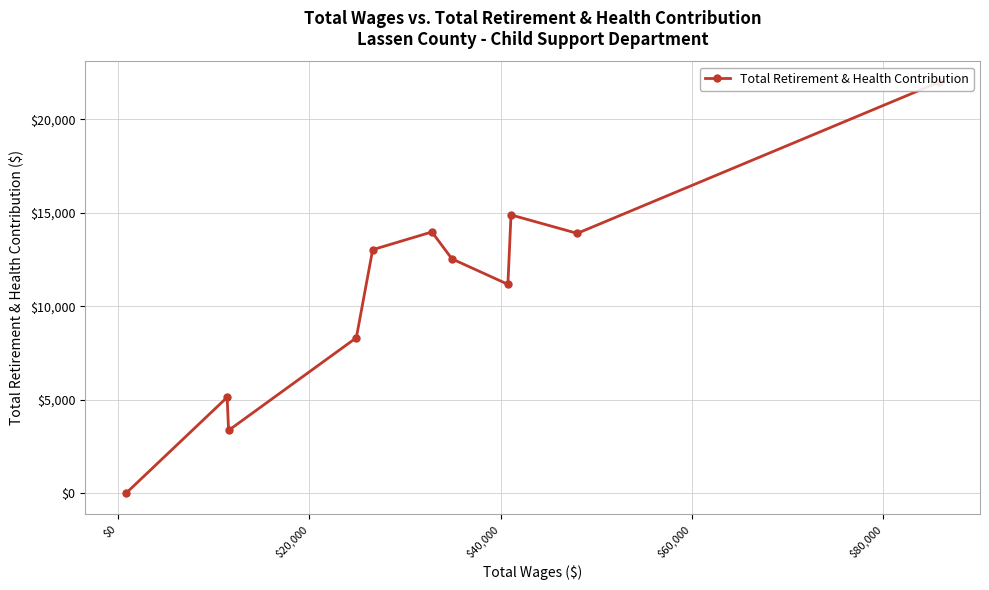

How many interior local valleys (lower than both neighbors) does the data have?

3